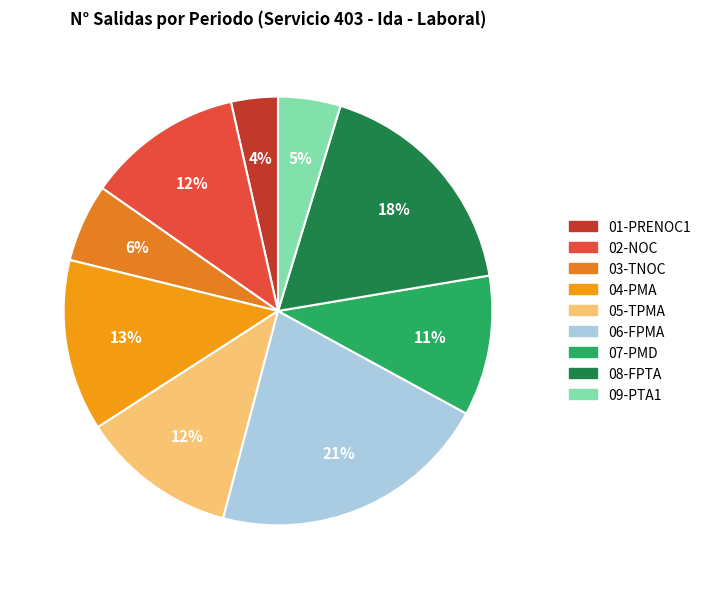

How many slices are in this pie chart?

9